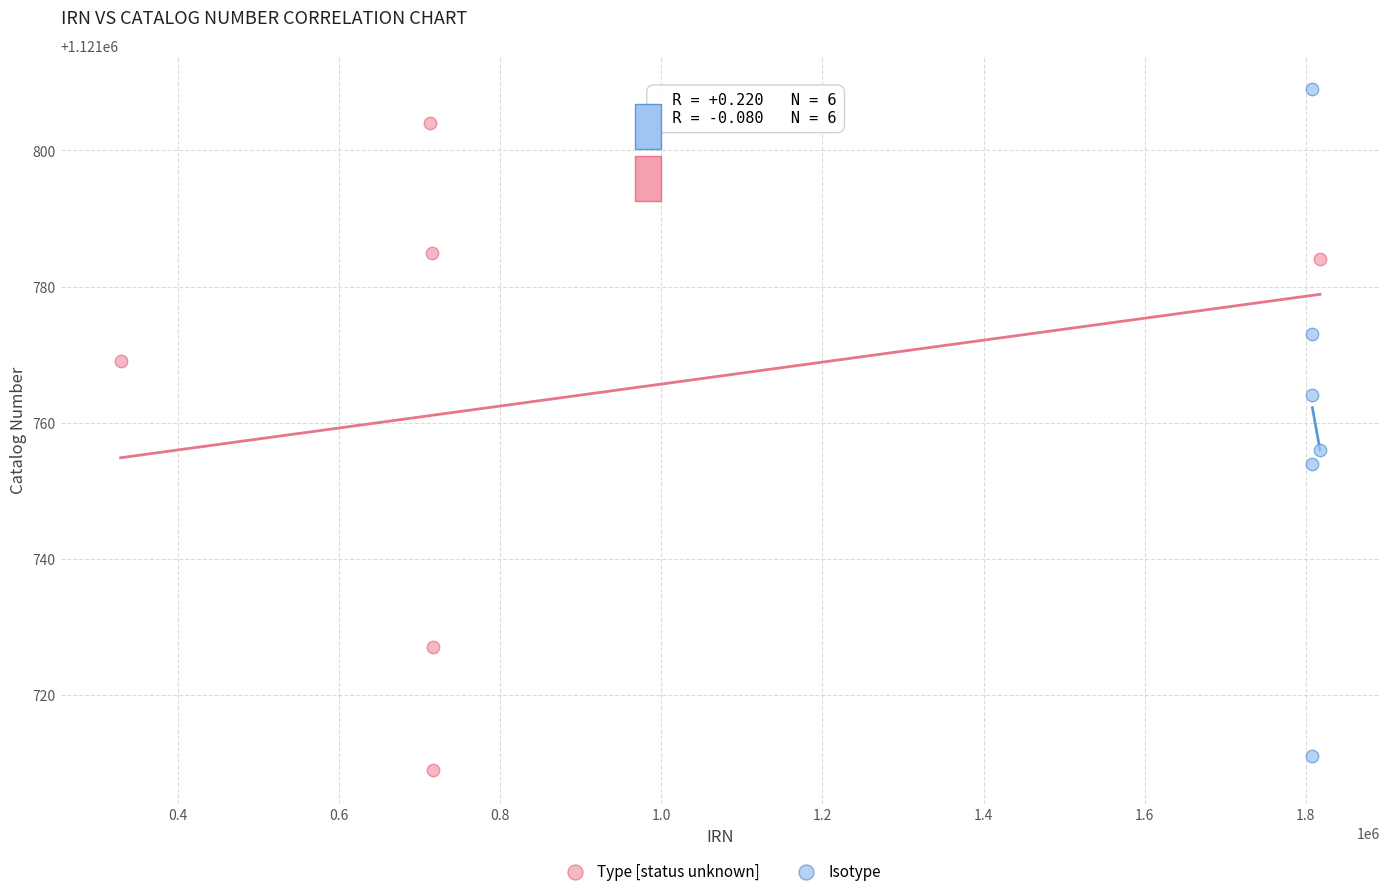

Which series reaches the maximum Y coordinate?

Isotype